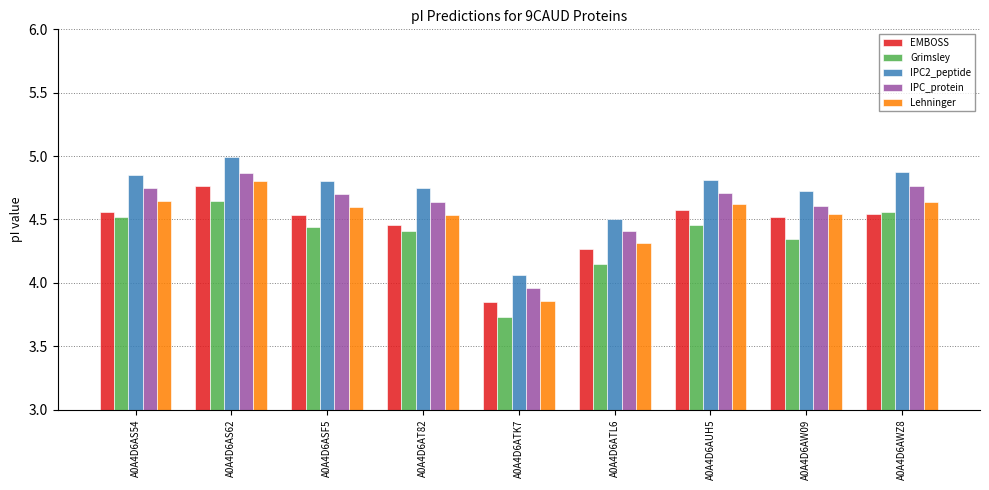

The value of Grimsley at A0A4D6ATK7 is 4.9. True or false?

False